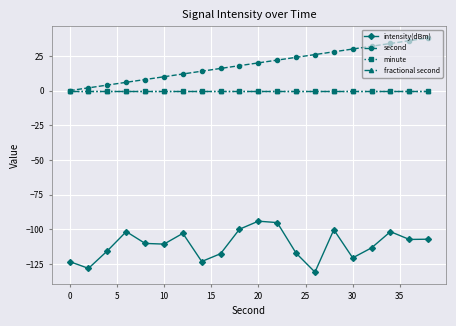

How many categories are shown in the chart?

20